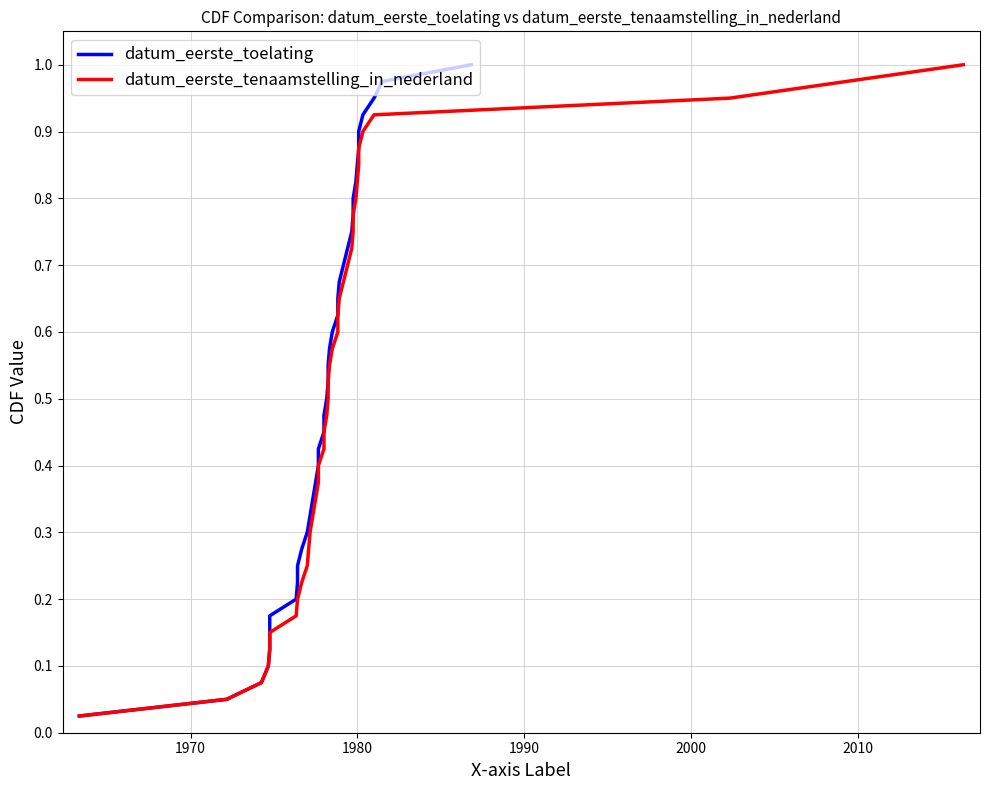

List the series in order of their peak value, lowest first.

datum_eerste_toelating, datum_eerste_tenaamstelling_in_nederland